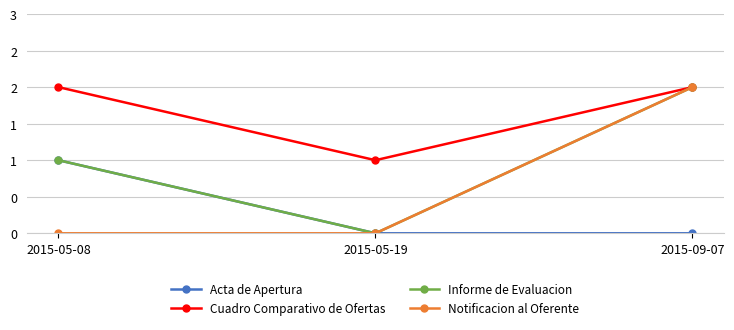

What are all the series names shown in the legend?

Acta de Apertura, Cuadro Comparativo de Ofertas, Informe de Evaluacion, Notificacion al Oferente